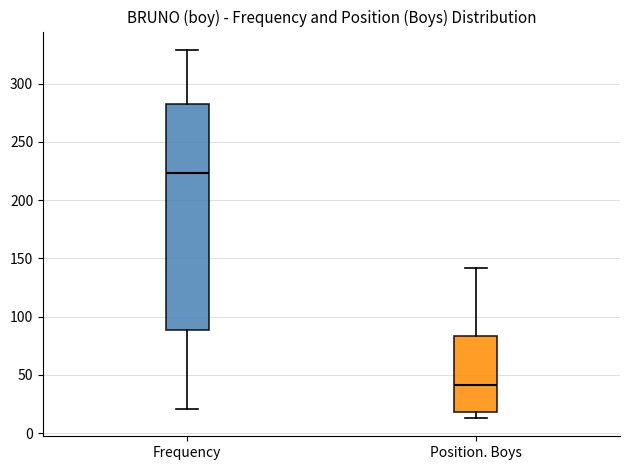

Reading left to right, read every box against the y-axis: the position of its median line, the range the box covers, and the ends of its whiskers. The values are not printed on the chart, so give them approximately, as read against the axis.

Frequency: median 225, box 90 to 285, whiskers 20 to 330
Position. Boys: median 40, box 20 to 85, whiskers 15 to 140